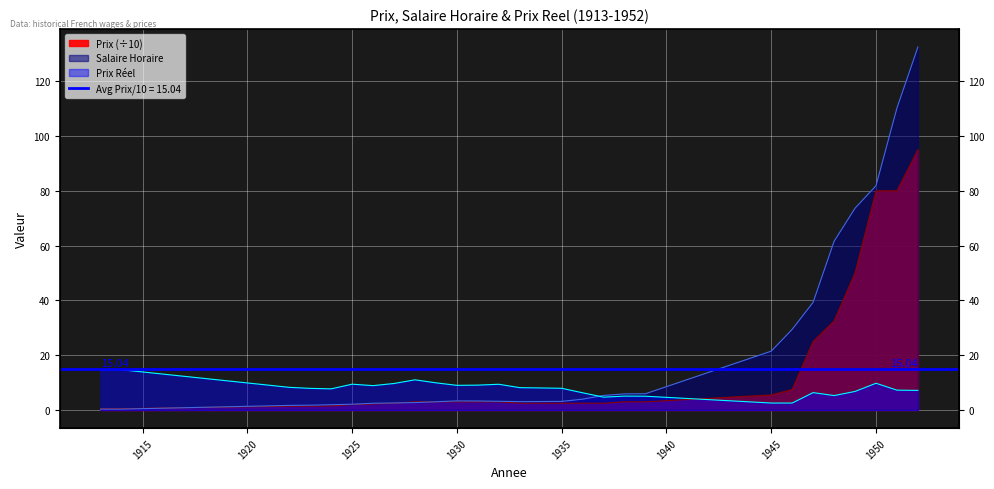

At 1925, list the series in order from largest to smallest.

Prix reel, Salaire Horaire, Prix